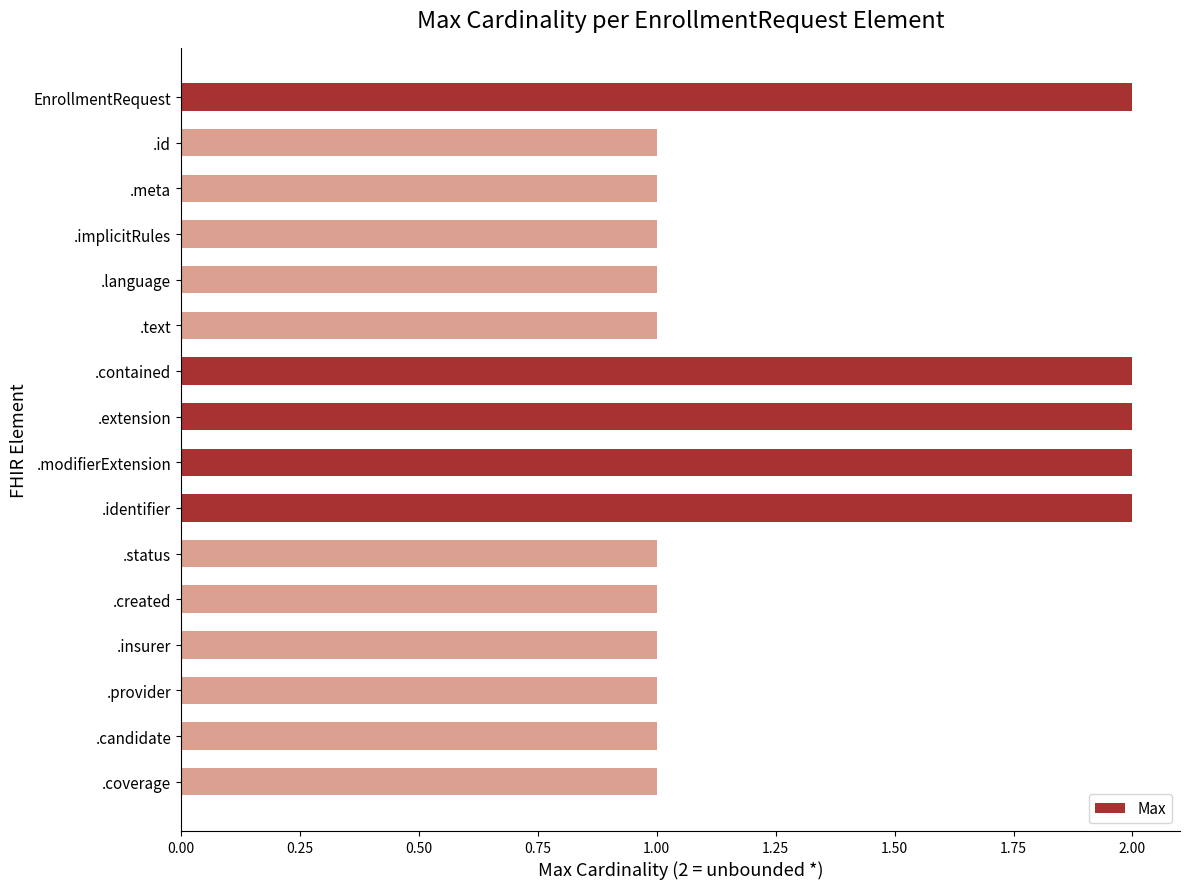

What is the label of the 9th bar from the bottom?

.extension